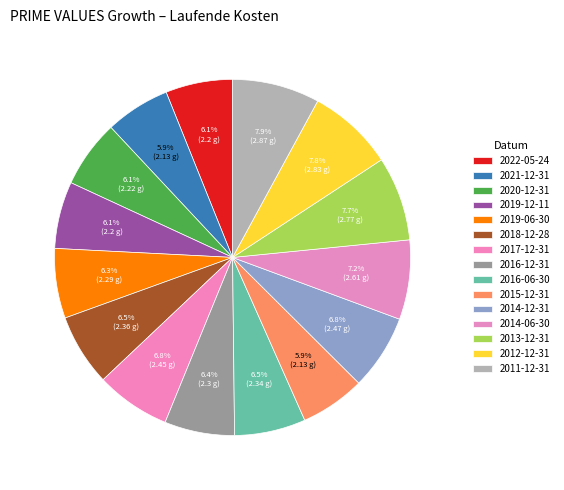

What portion of the pie excludes 2022-05-24?

93.9%